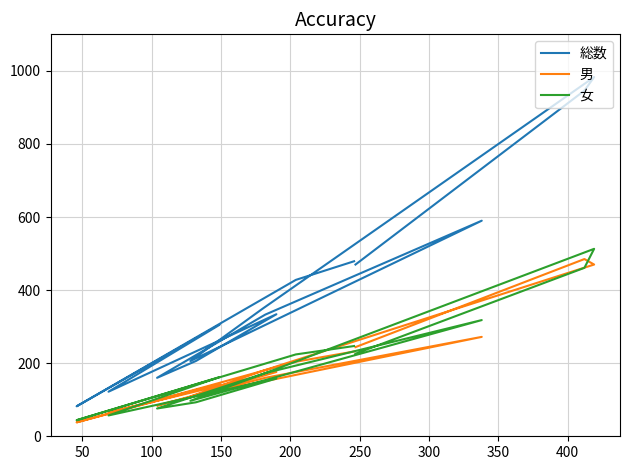

Which series has the largest total across all categories?

総数